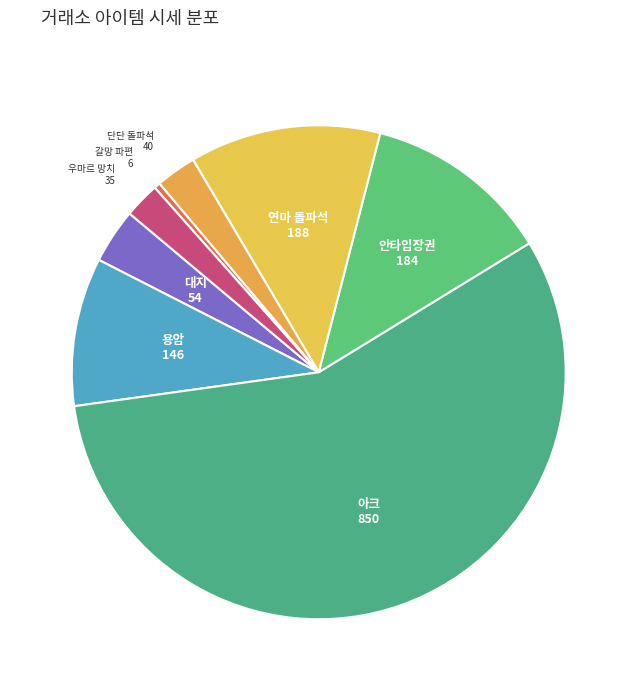

How many segments does this pie chart have?

8